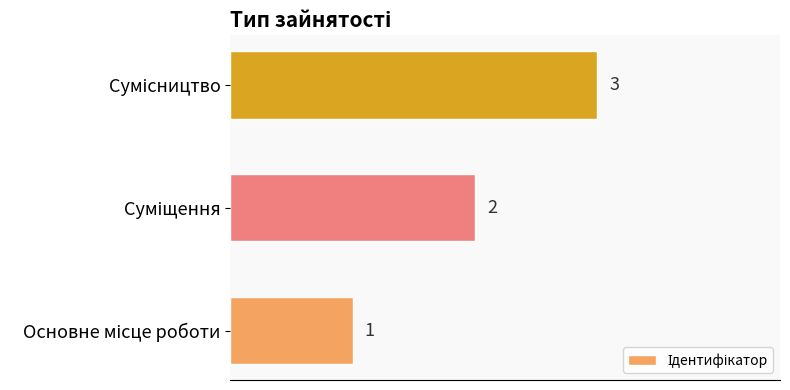

Does the chart contain stacked bars?

No